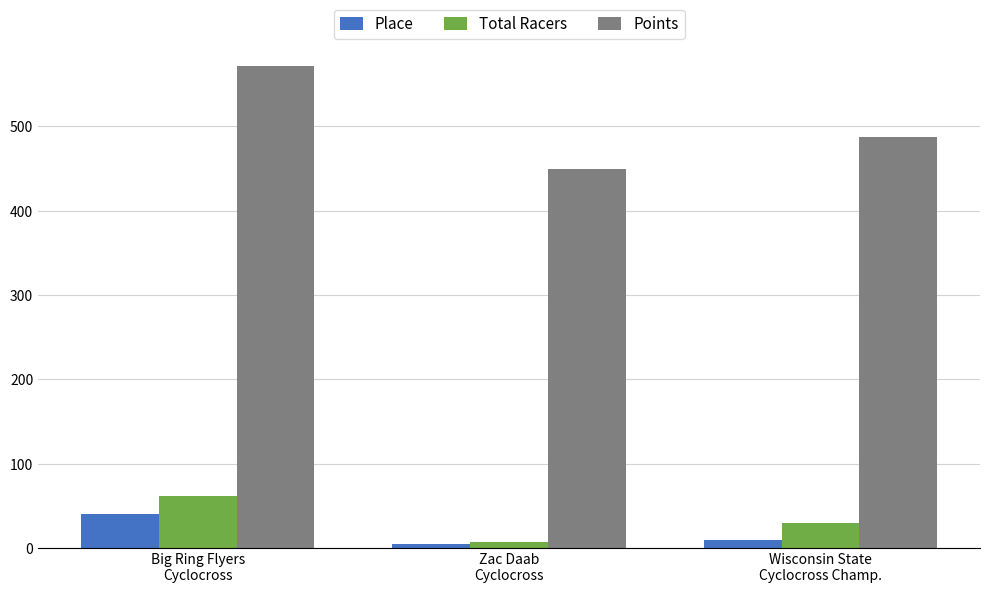

Is the value of Points at Big Ring Flyers
Cyclocross greater than the value of Place at Zac Daab
Cyclocross?

Yes